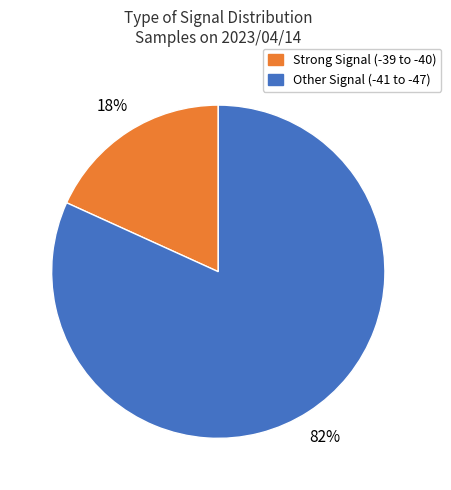

Does any single category account for the majority?

Yes